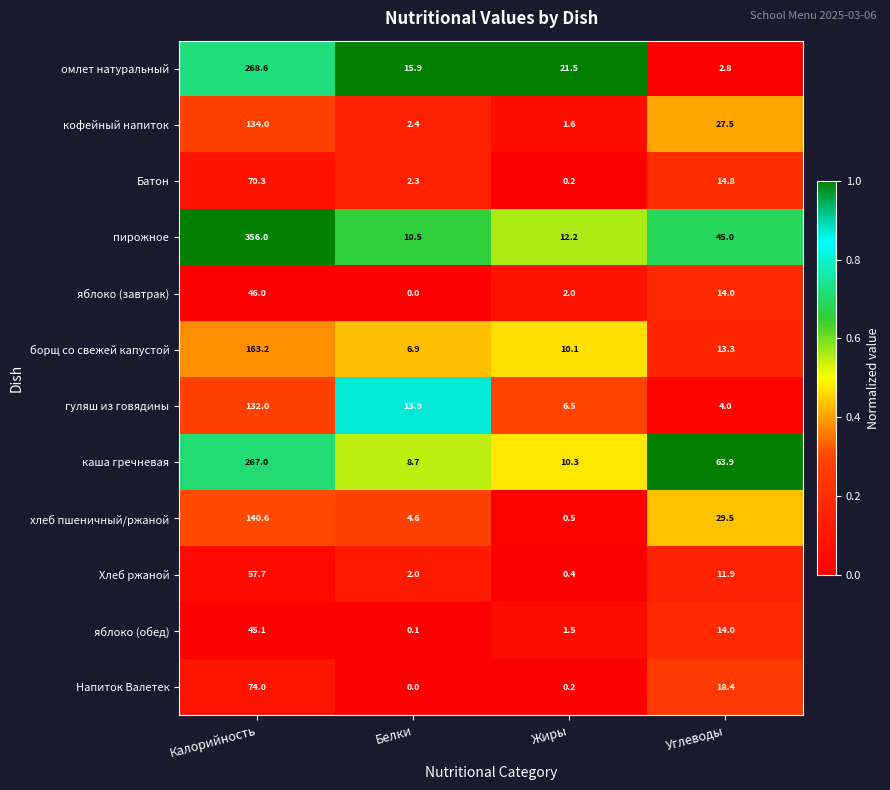

What is the sum of all каша гречневая values?

349.9